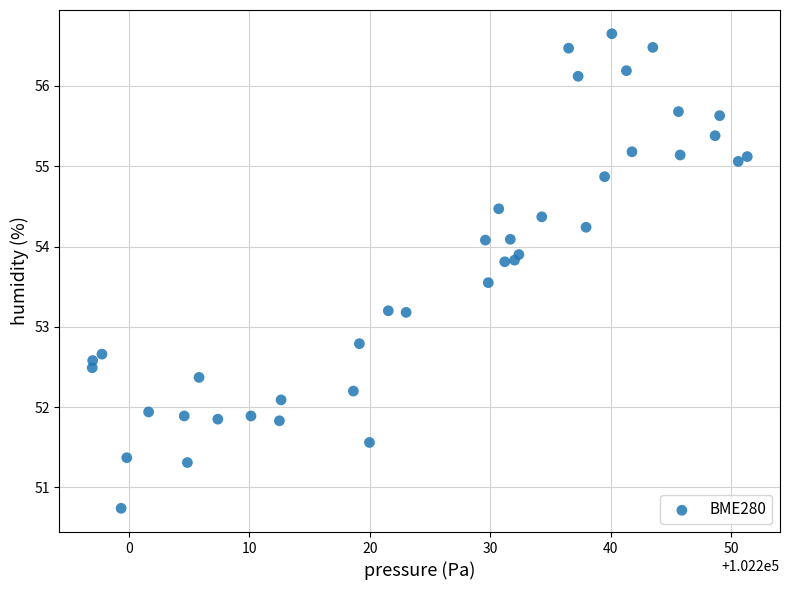

What is the range of X values (max minus min)?

54.4